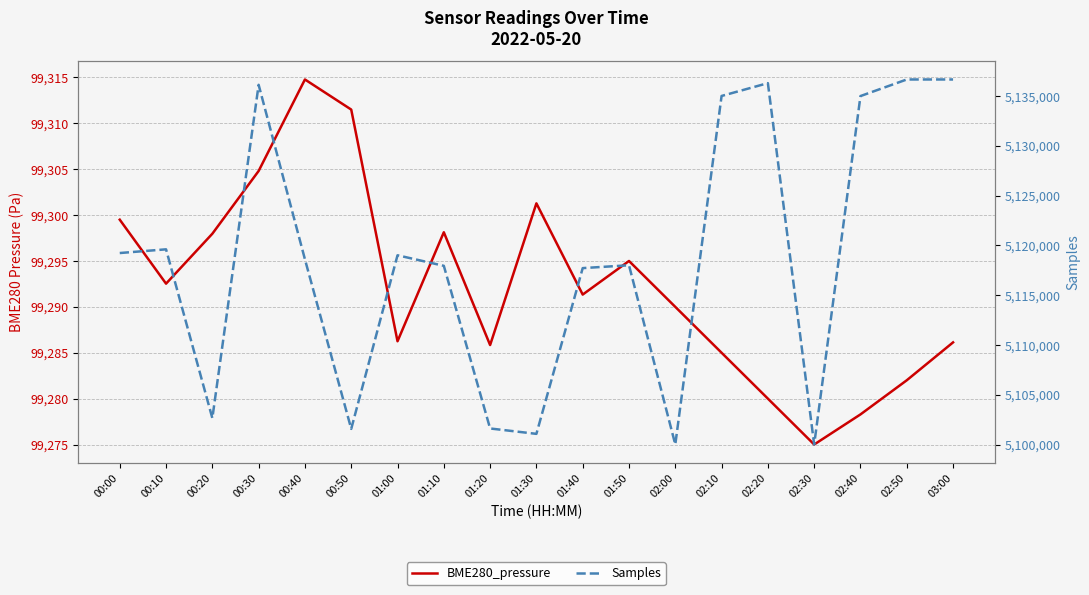

Between 01:10 and 01:20, which is larger?

01:10